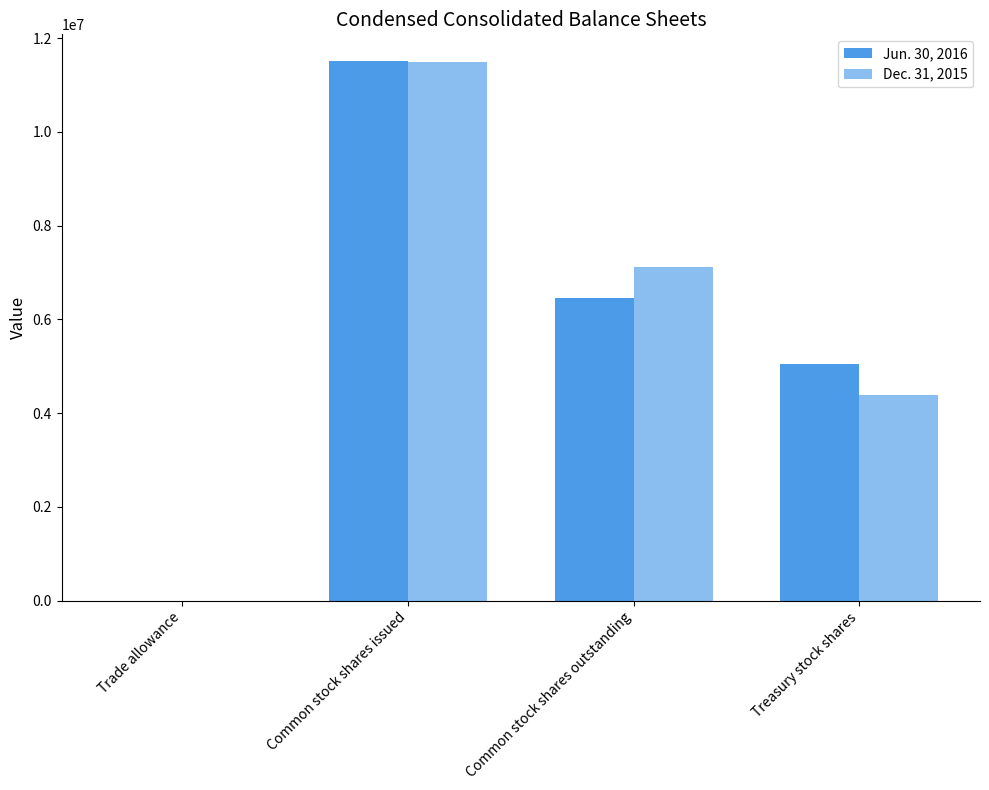

The Jun. 30, 2016 series shows 6452328 at Common stock shares outstanding. True or false?

True